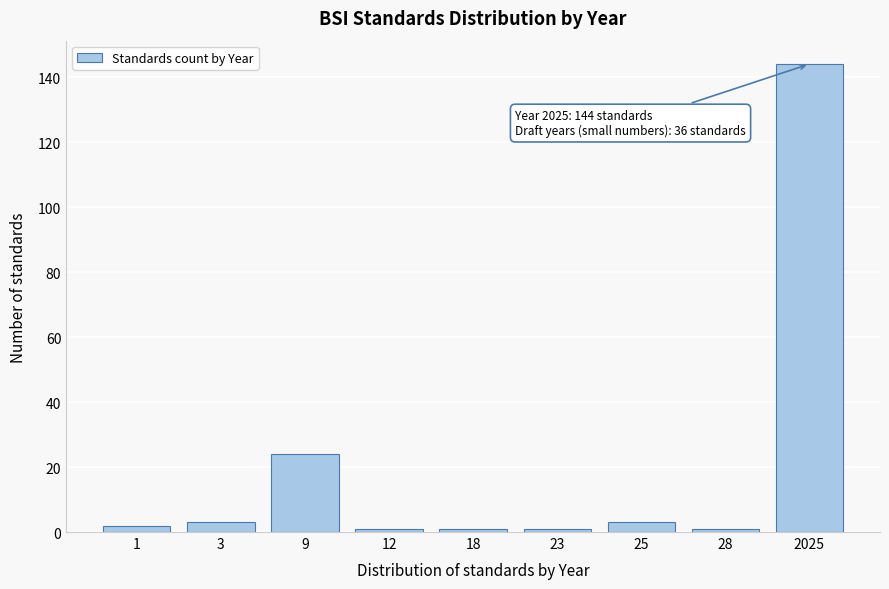

Reading left to right, what are all the values shown in this chart?

1=2	3=3	9=24	12=1	18=1	23=1	25=3	28=1	2025=144